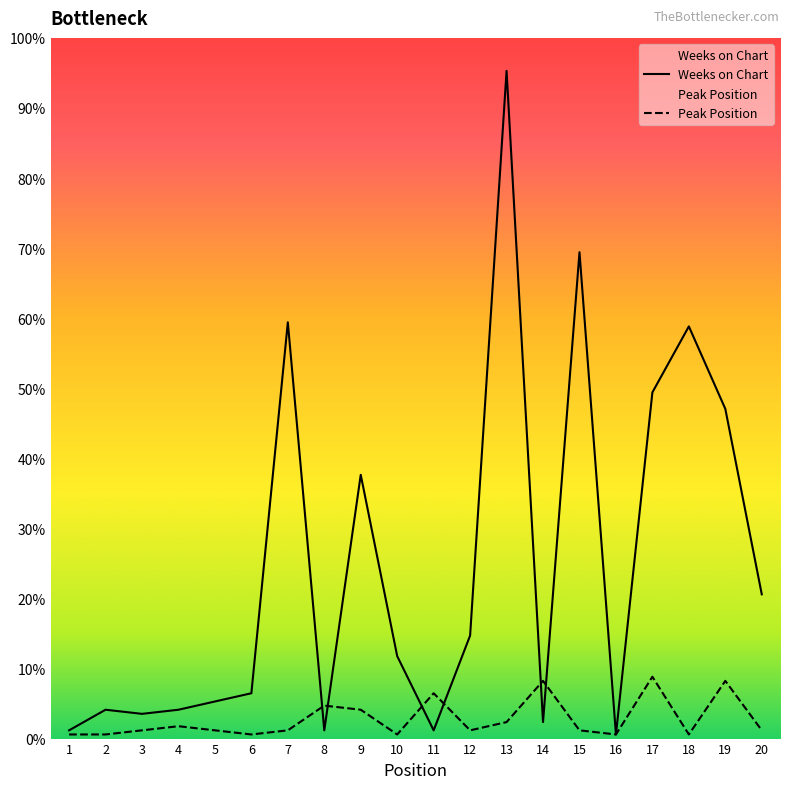

Between which two adjacent categories do Weeks on Chart and Peak Position first intersect?

7 and 8